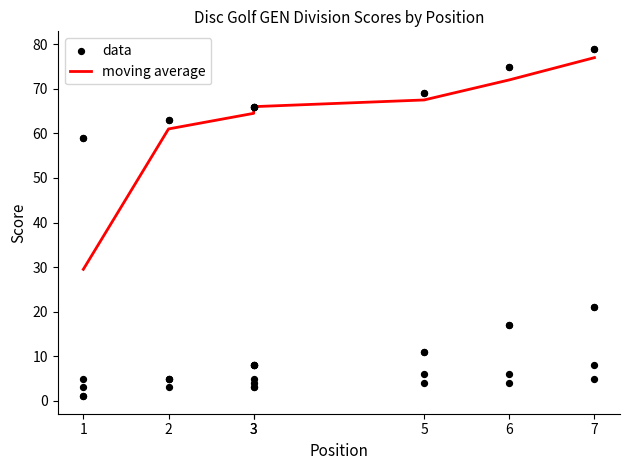

What are all the series names shown in the legend?

moving average, data